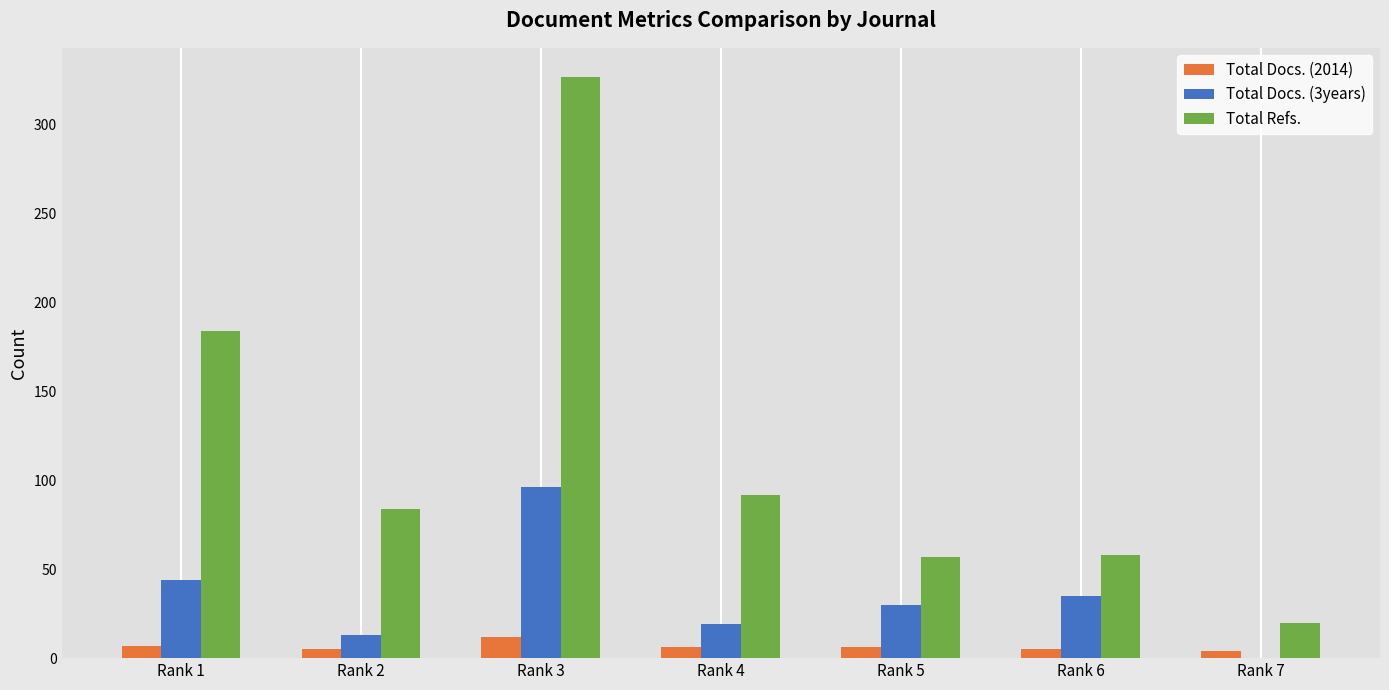

Which series changed the most between Rank 1 and Rank 5?

Total Refs.